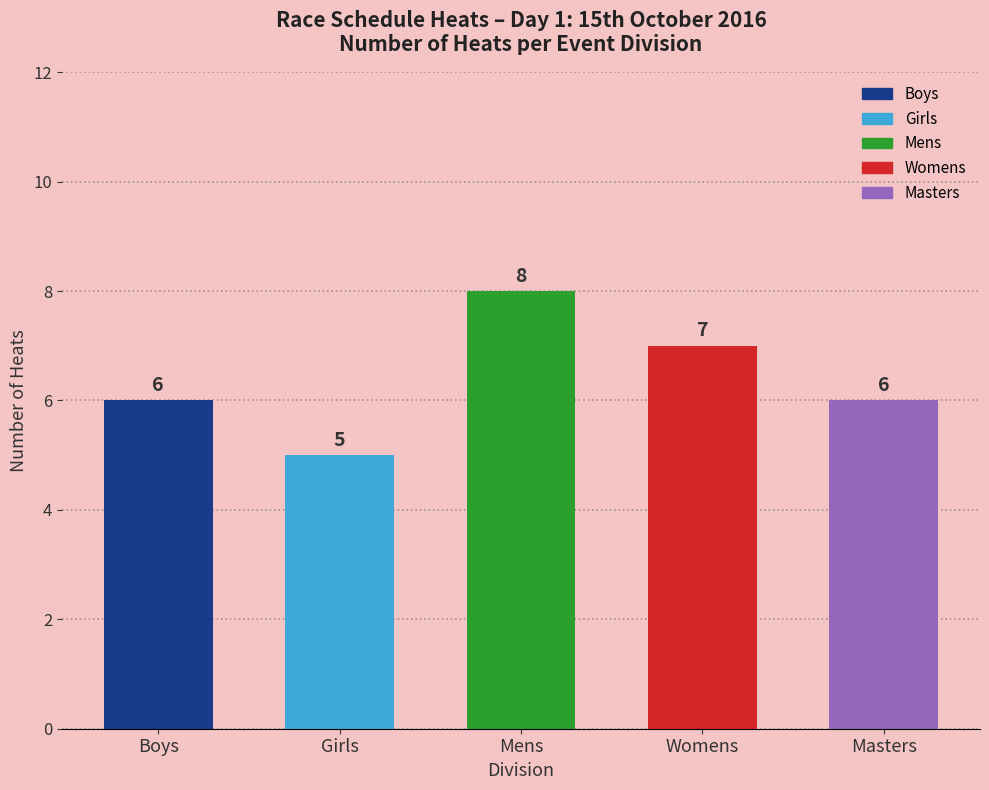

What is the label of the 3rd bar from the left?

Mens